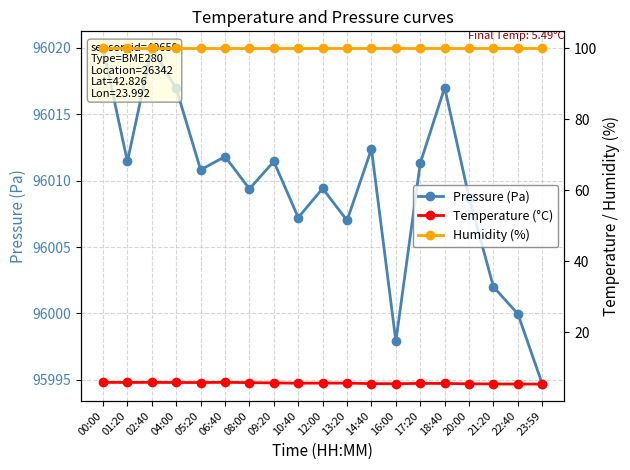

At which category does the chart reach its minimum across all series?

22:40